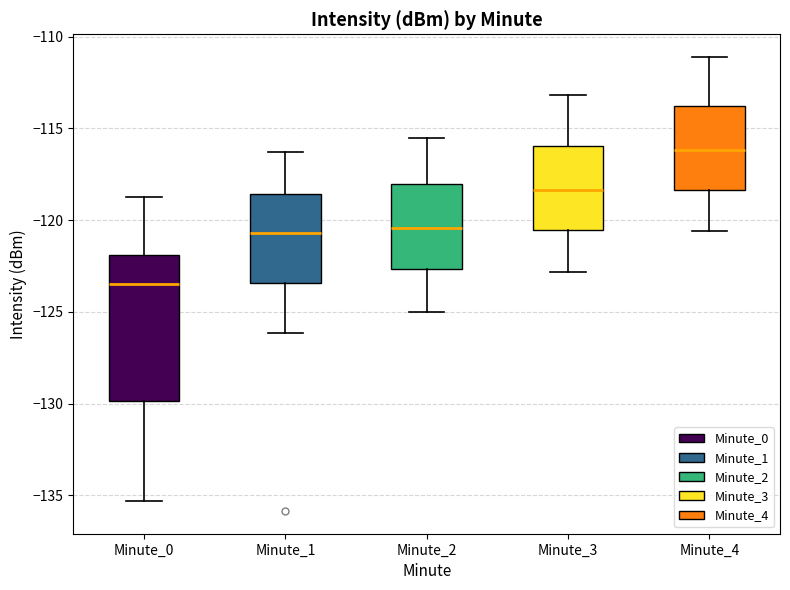

Where is the lower edge of the box for Minute_0 on the y-axis? The values are not printed on the chart, so give them approximately, as read against the axis.

-130.0